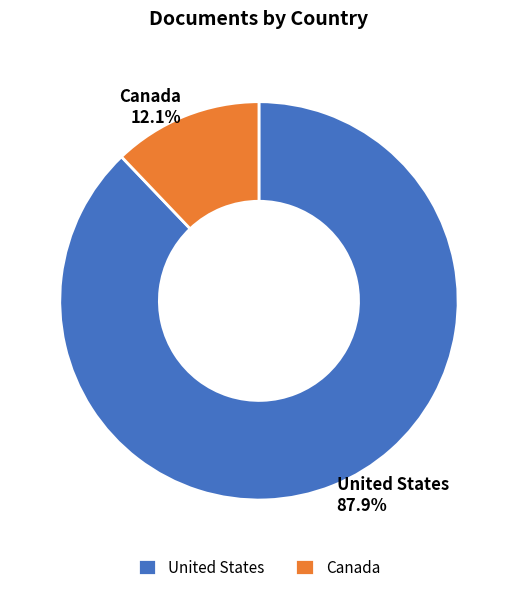

To the nearest percent, what percentage of the pie is Canada?

12%